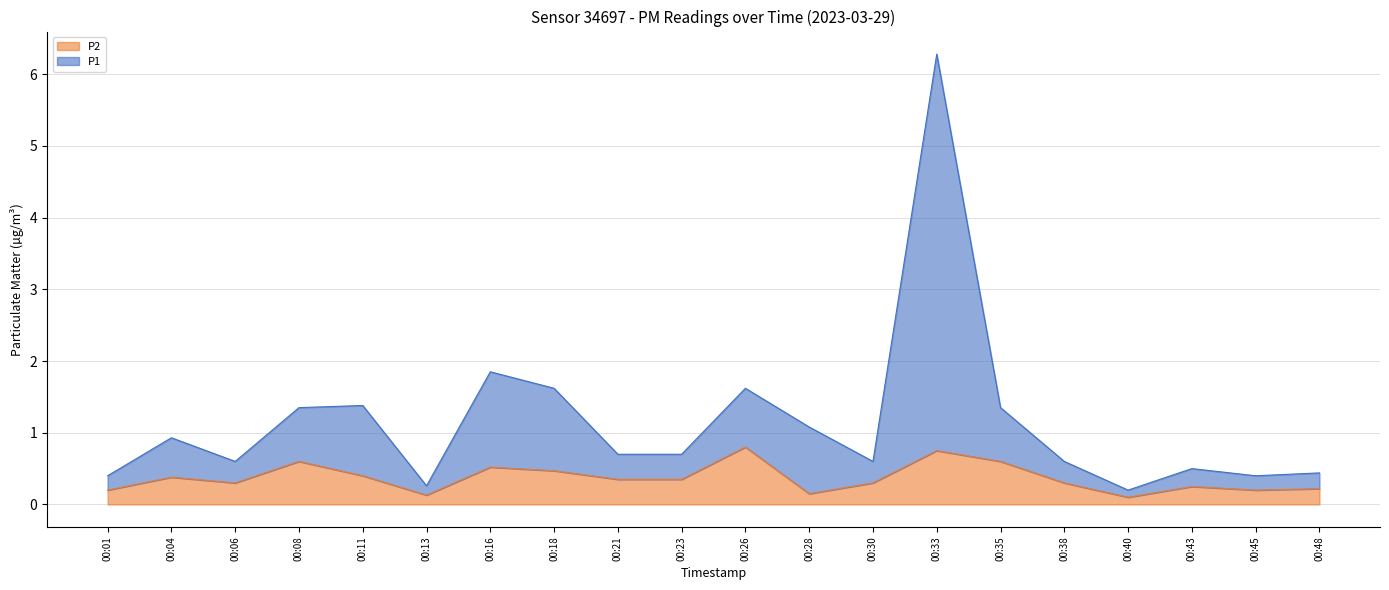

What is the spread (max minus min) of values at 00:04?

0.6